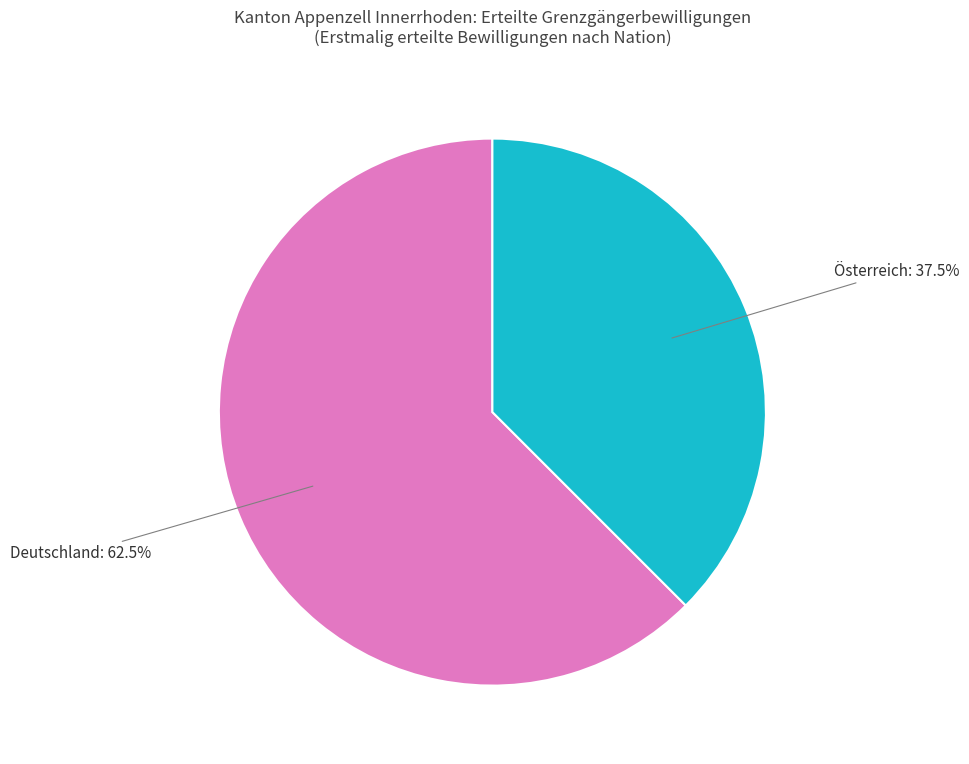

Rank the categories by value from lowest to highest.

Österreich, Deutschland